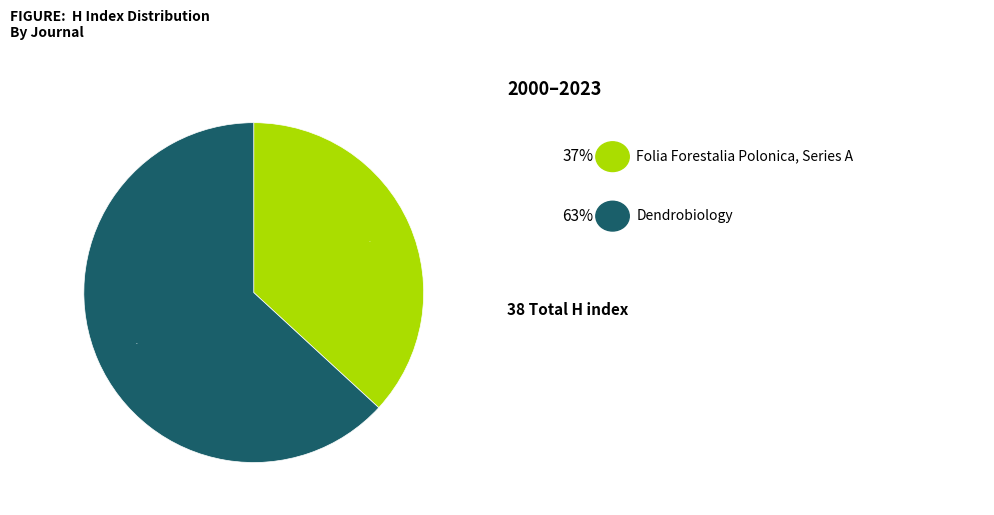

To the nearest percent, what is the difference between the largest and smallest slice percentages?

26%